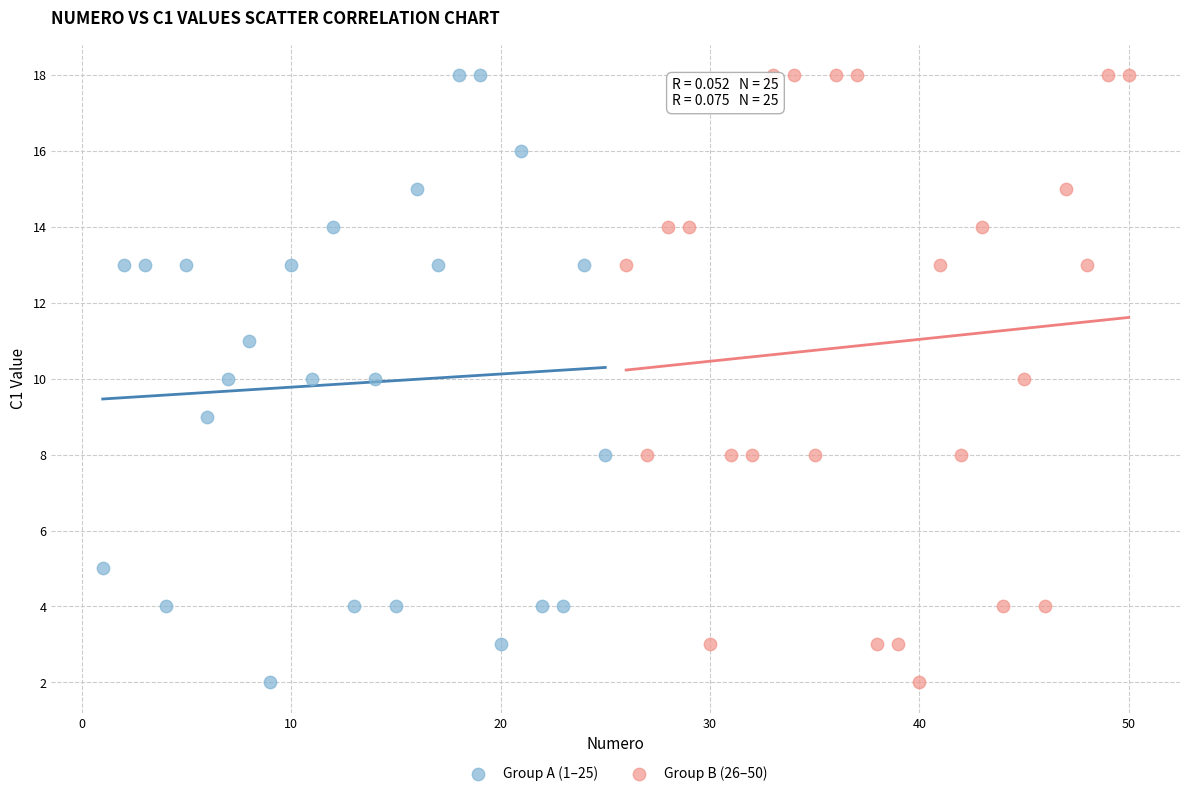

What are all the series names shown in the legend?

Group A (1–25), Group B (26–50)